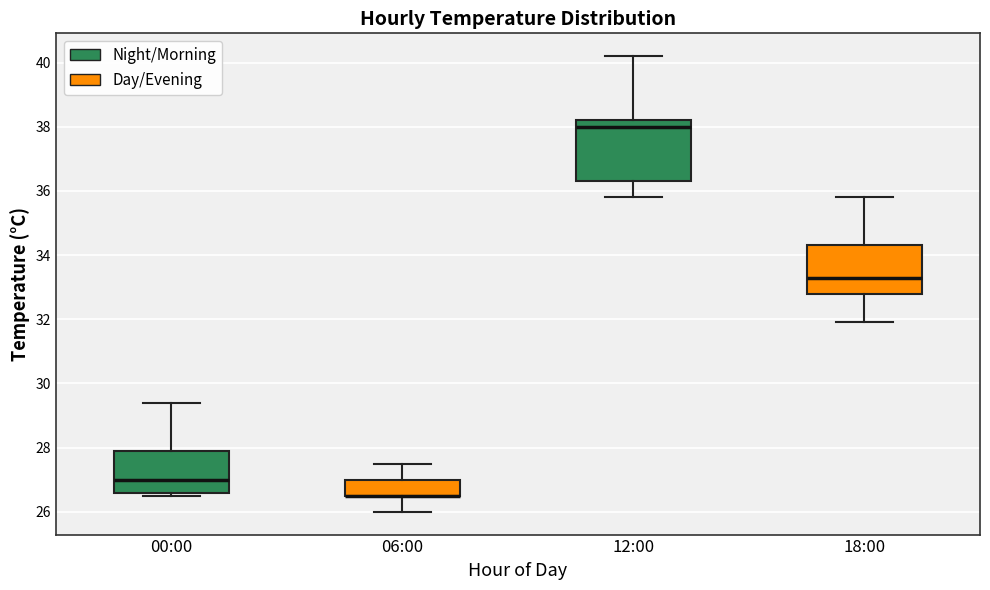

Reading left to right, transcribe this box plot: for each box, give where its median line is, the range the box spans, and where its two whiskers end, as read against the y-axis. The values are not printed on the chart, so give them approximately, as read against the axis.

00:00: median 27.0, box 26.6 to 28.0, whiskers 26.6 (just below the box's lower edge) to 29.4
06:00: median 26.6 (drawn on the box's lower edge), box 26.6 to 27.0, whiskers 26.0 to 27.6
12:00: median 38.0, box 36.4 to 38.2, whiskers 35.8 to 40.2
18:00: median 33.4, box 32.8 to 34.4, whiskers 32.0 to 35.8